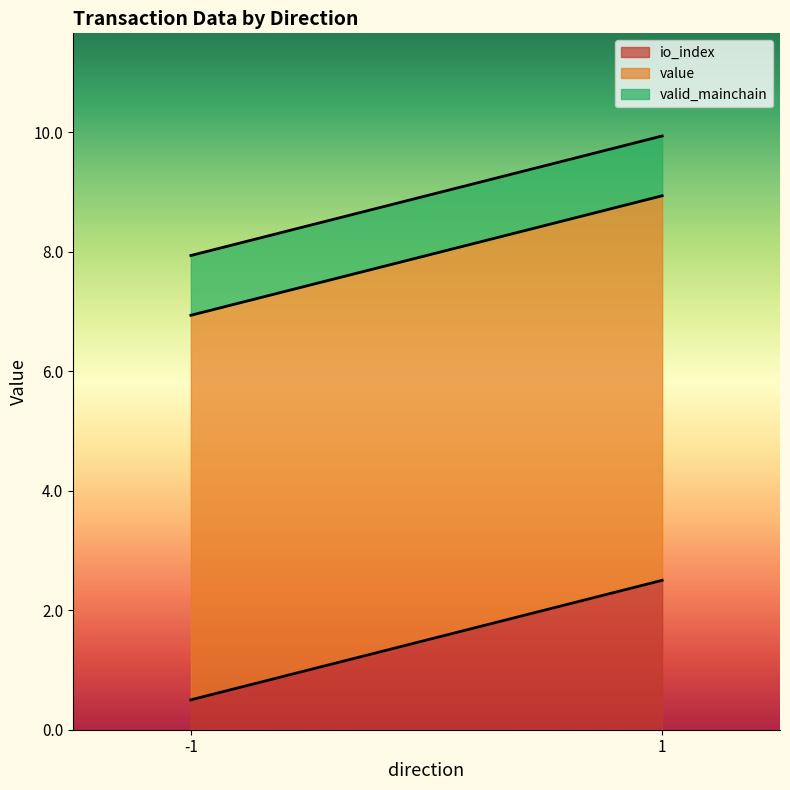

The valid_mainchain series shows 1.3 at -1. True or false?

False